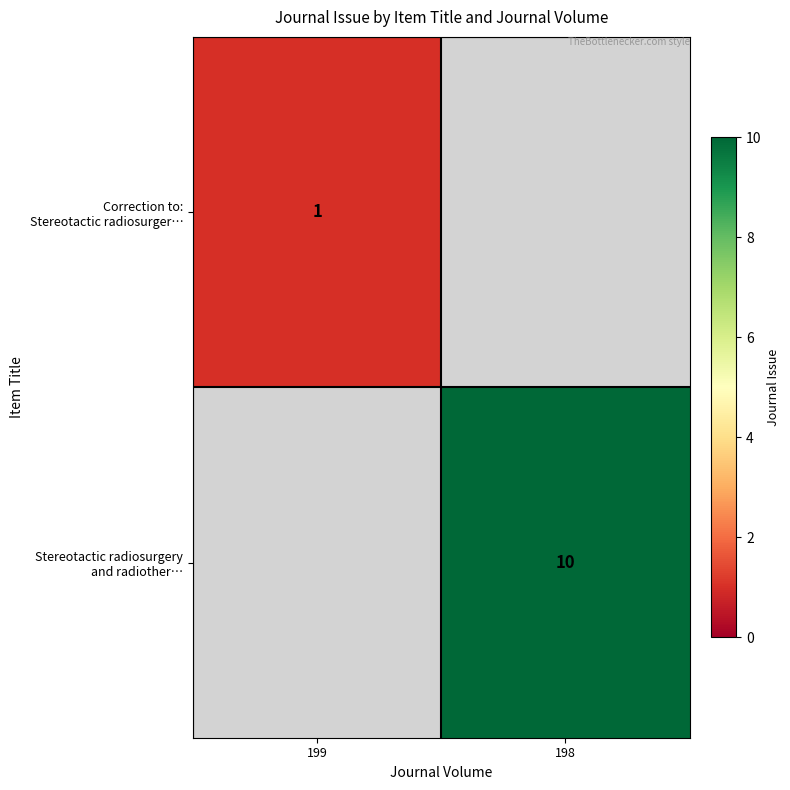

What value does the Correction to: Stereotactic radiosurger… series have at 199?

1.0